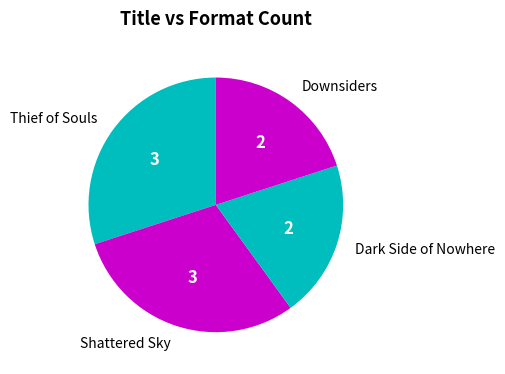

True or false: Thief of Souls accounts for 30% of the total.

True